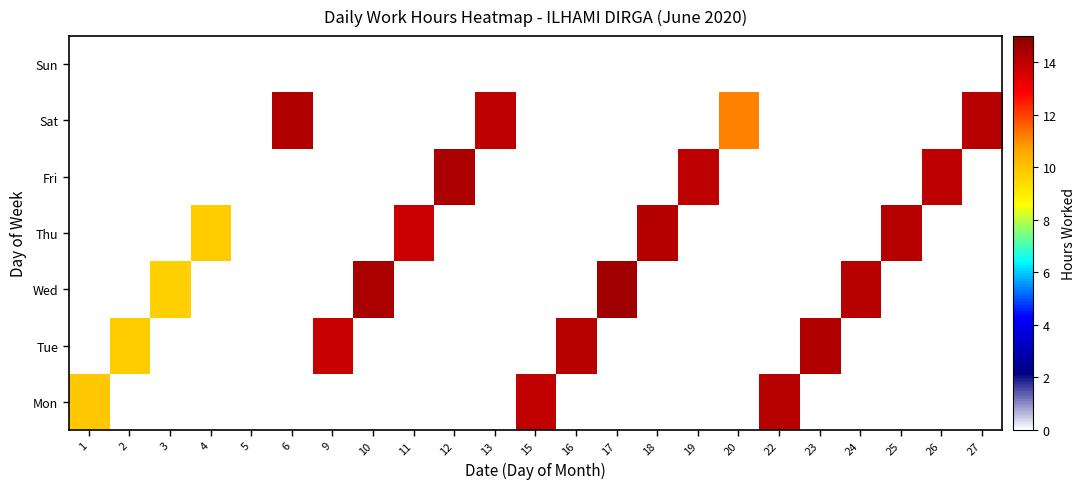

What is the total value across all series at 24?

14.2